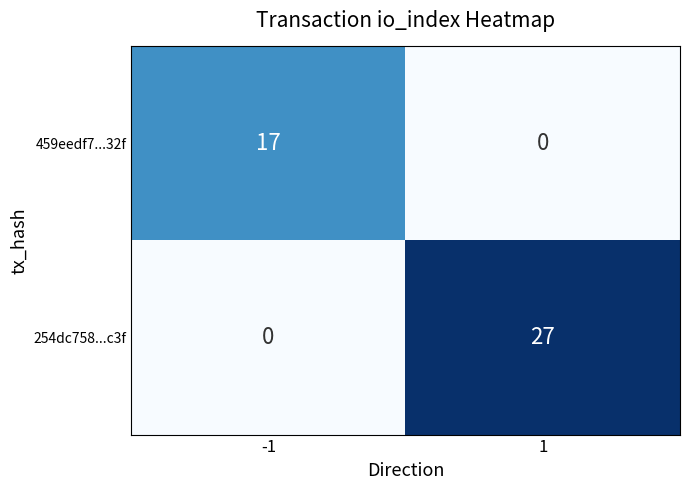

Which series changed the most between -1 and 1?

254dc758...c3f